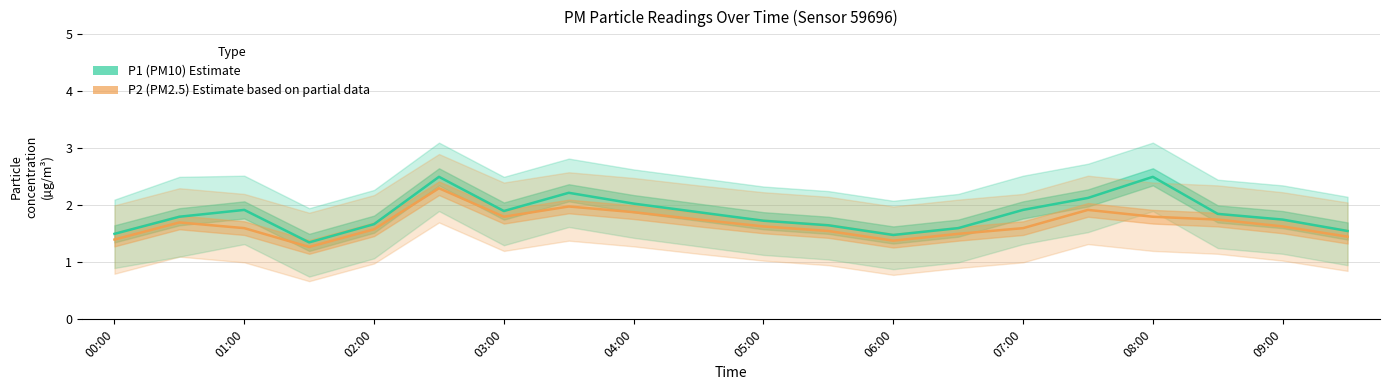

What is the sum of the P2 (PM2.5) Estimate based on partial data values at 06:00 and 03:00?

3.1